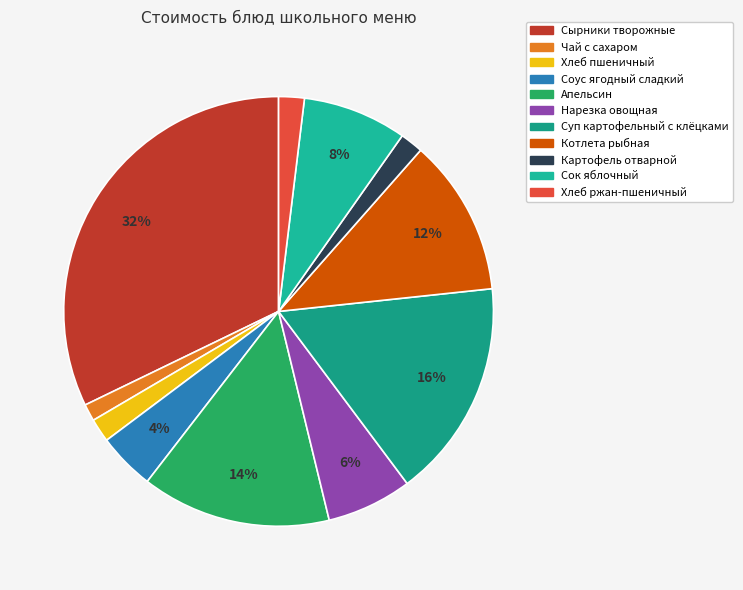

Is the sum of Апельсин and Сырники творожные greater than half?

No